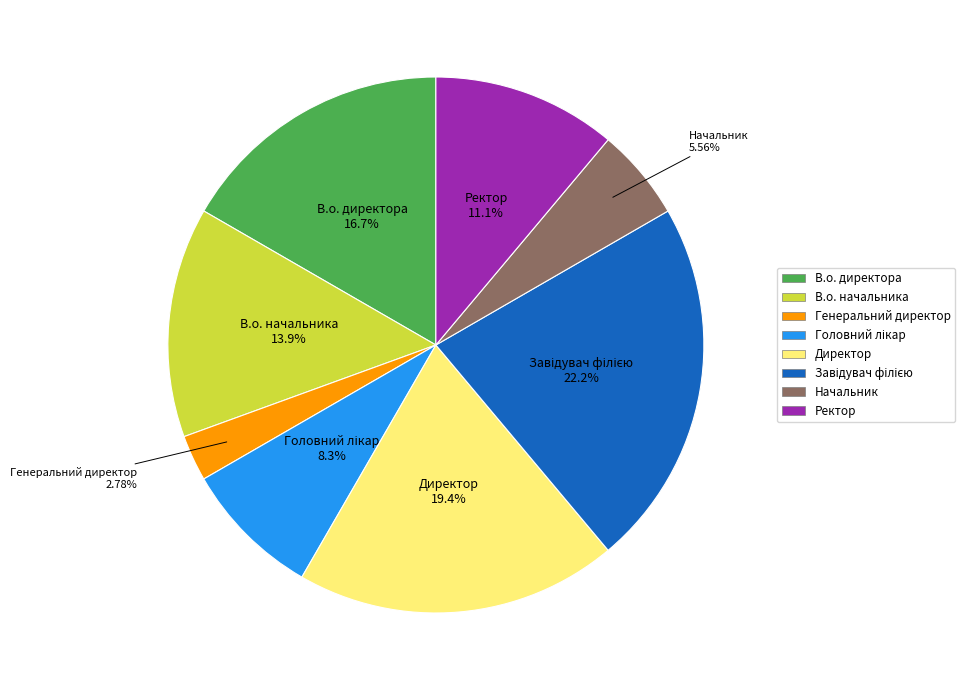

Is there a majority slice in this chart?

No